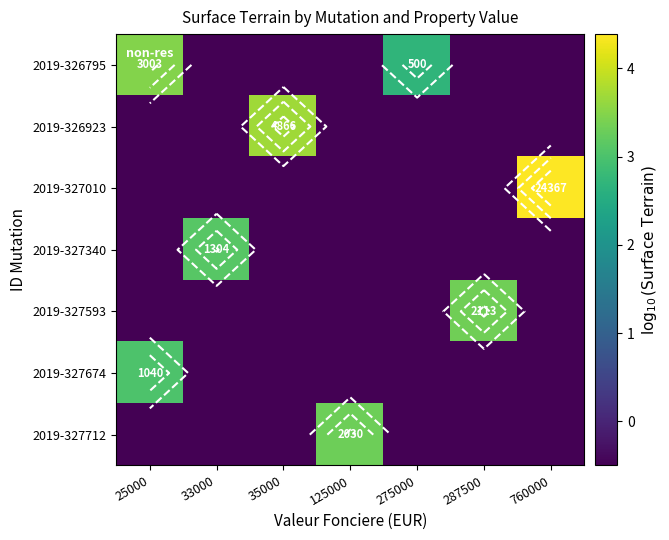

What is the average value of the 2019-326795 series?

0.5